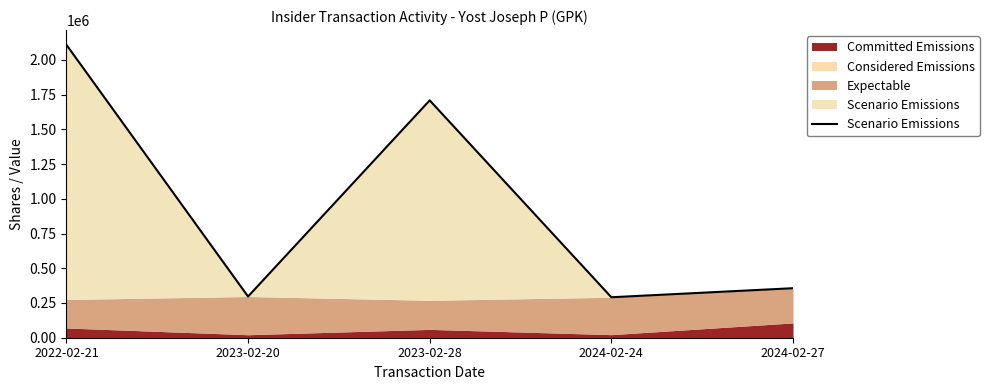

True or false: there are more than 1 points higher than both neighbors.

False